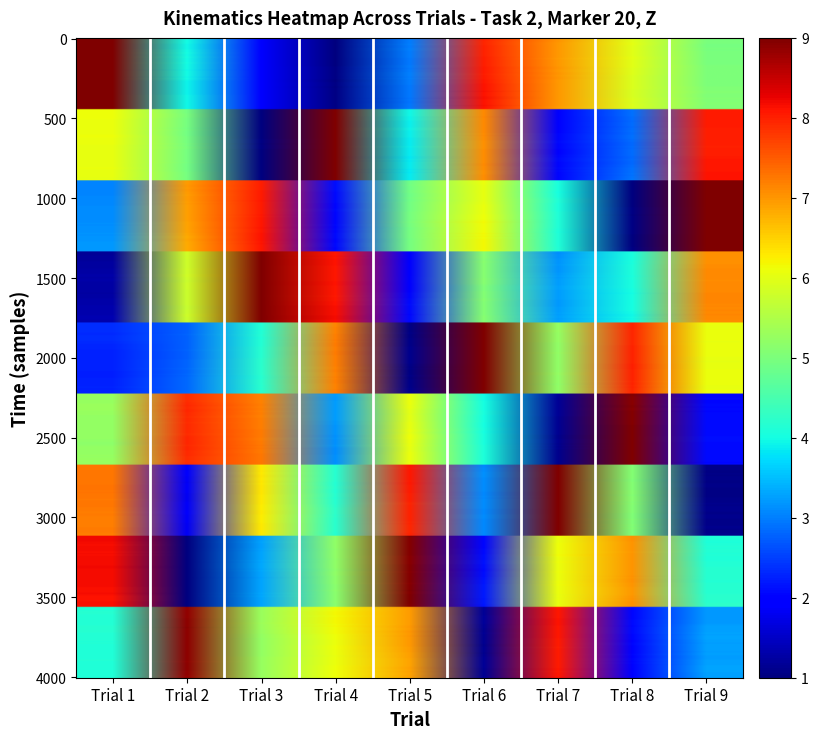

Which category has the highest value across all series?

col_9